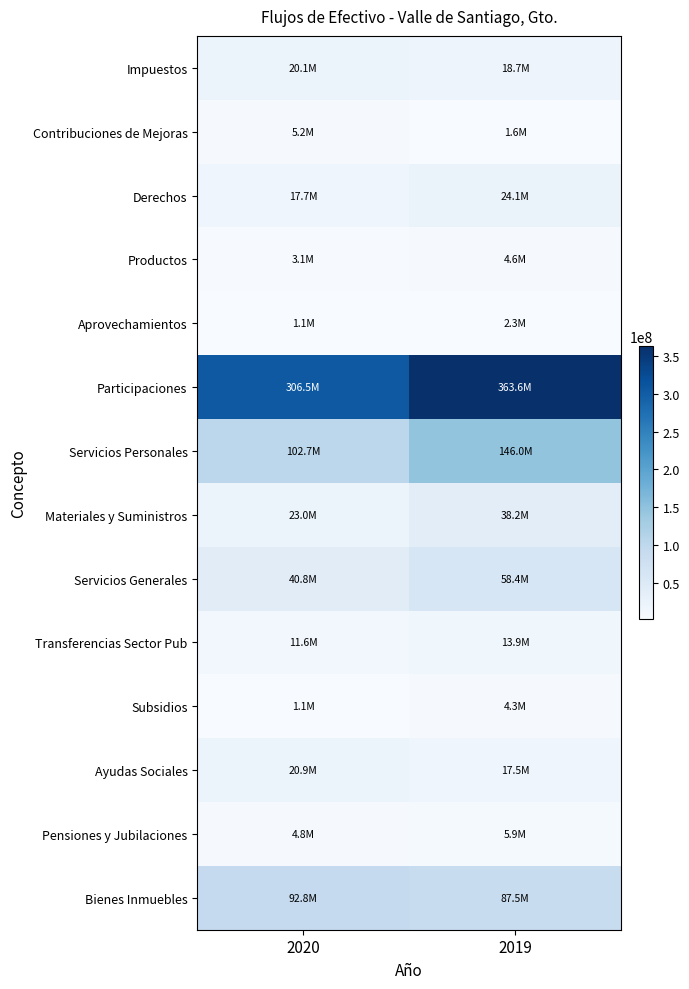

At which category is the sum across all series the highest?

2019